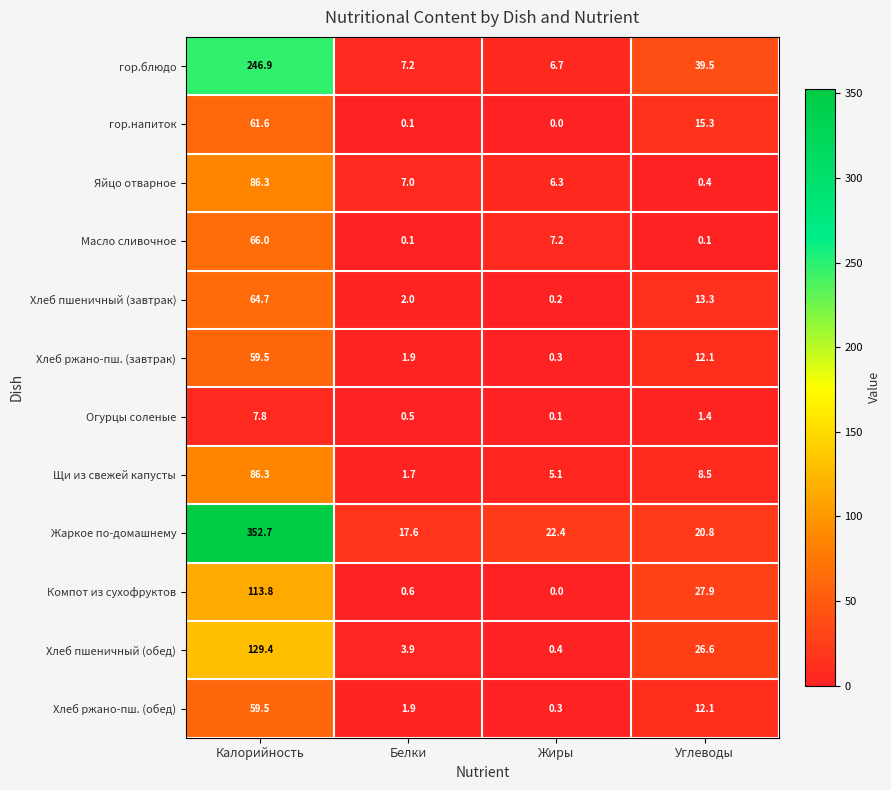

What is the difference between the maximum and minimum values in the Огурцы соленые series?

7.7